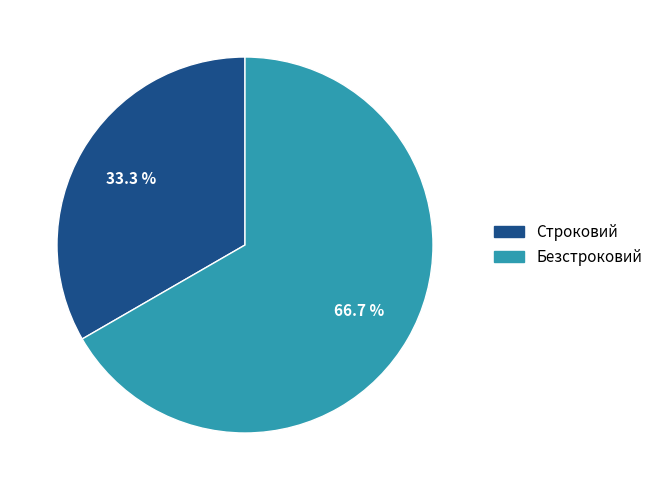

To the nearest percent, what is the difference between the largest and smallest slice percentages?

33%